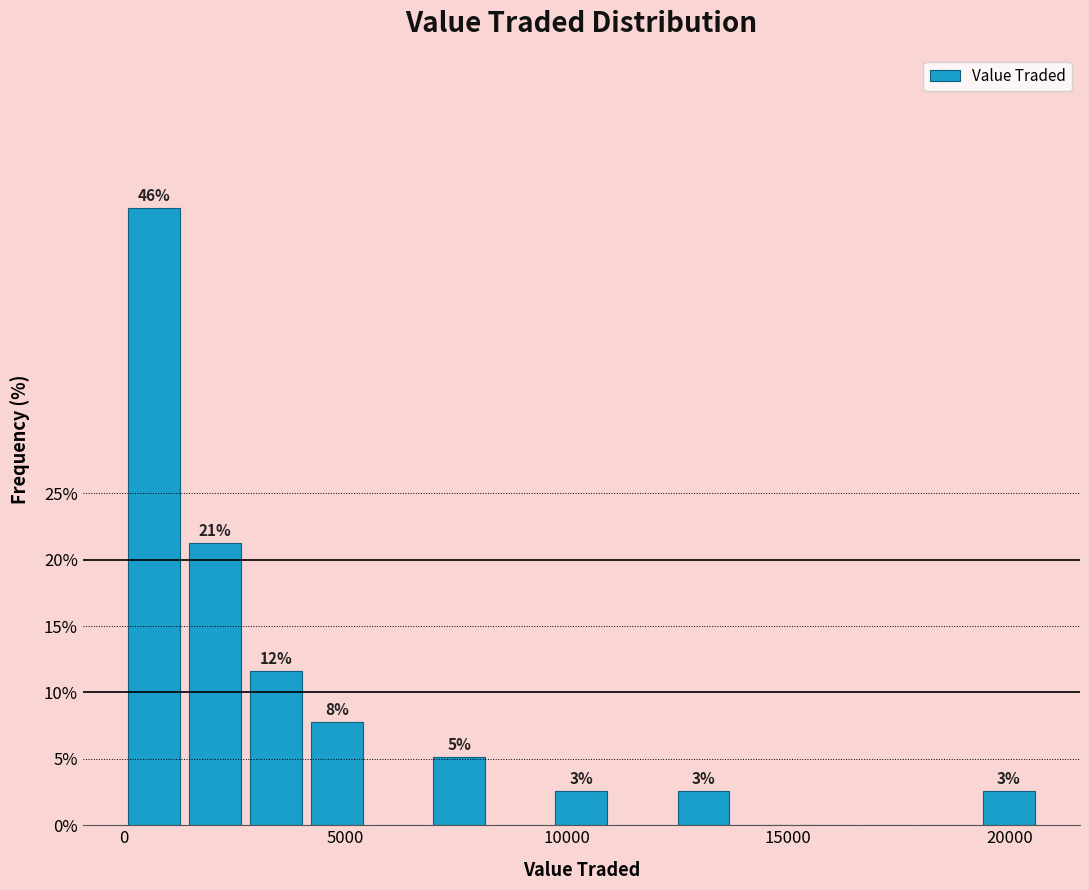

Around what value on the x-axis is the tallest bar? Give the approximate position of its centre, as read against the axis.

500